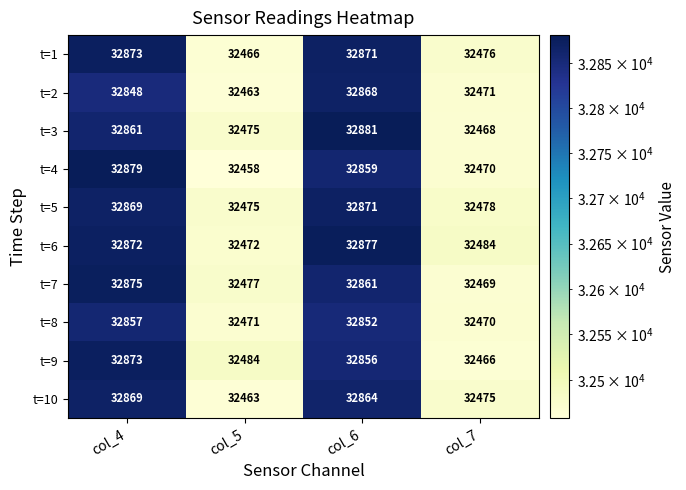

What is the greatest value displayed?

32881